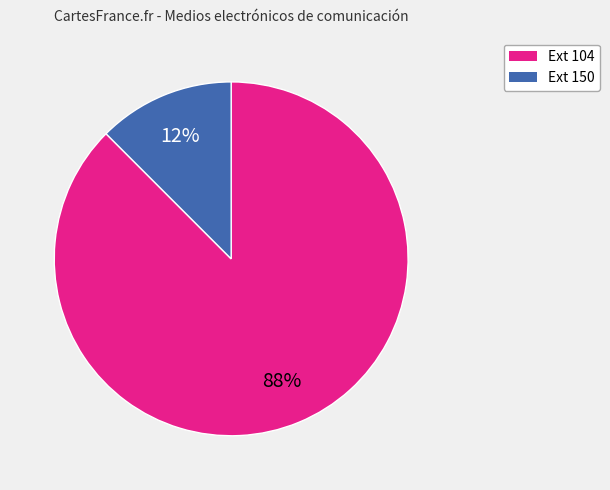

Count the number of slices in the pie.

2